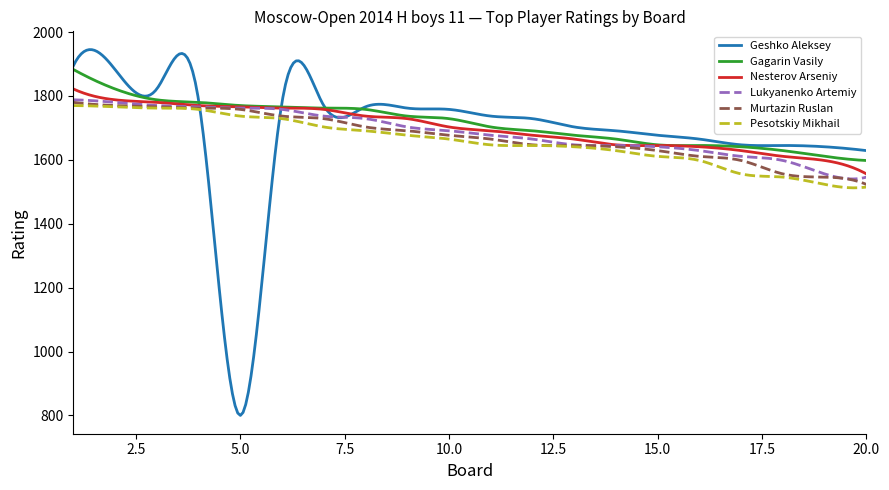

What is the highest value of the Pesotskiy Mikhail series?

1770.0